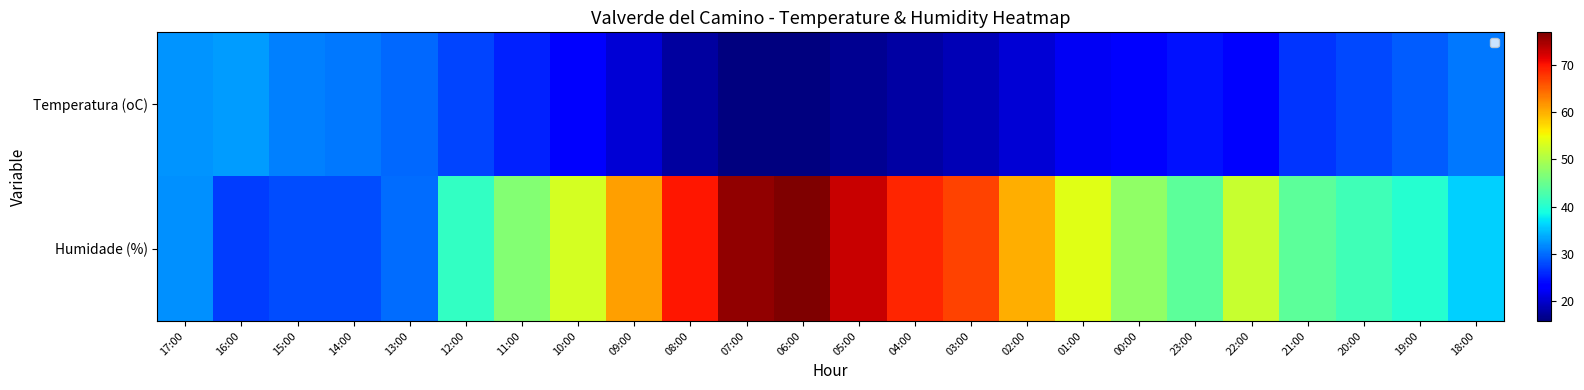

Count the number of data series in this chart.

2